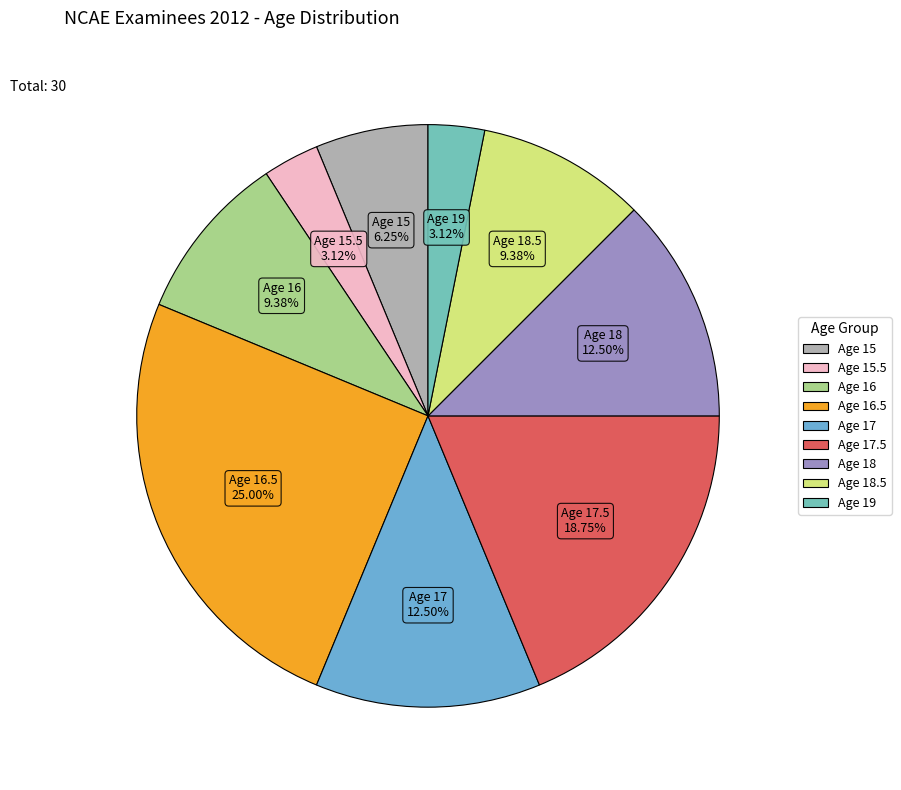

Count the number of slices in the pie.

9